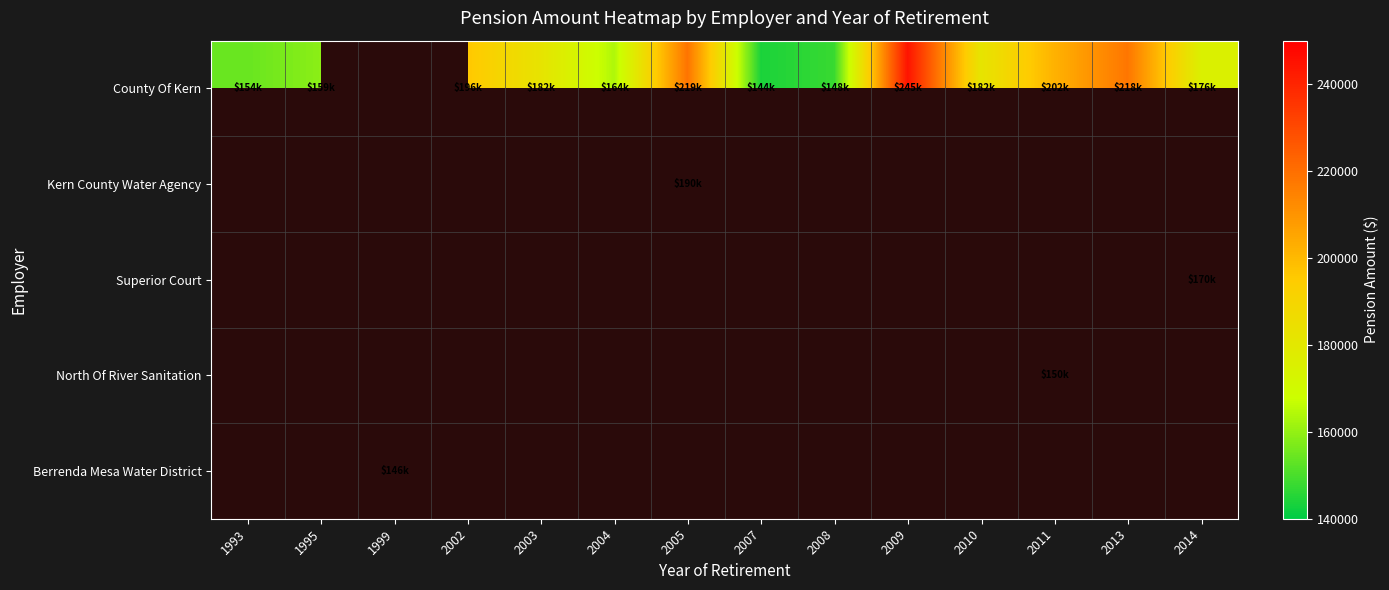

The County Of Kern series shows 158998.0 at 1995. True or false?

True